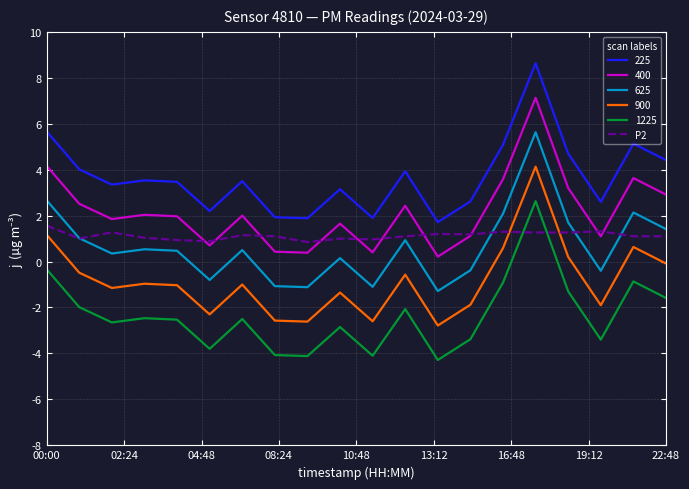

List the series in order of their peak value, highest first.

225, 400, 625, 900, 1225, P2